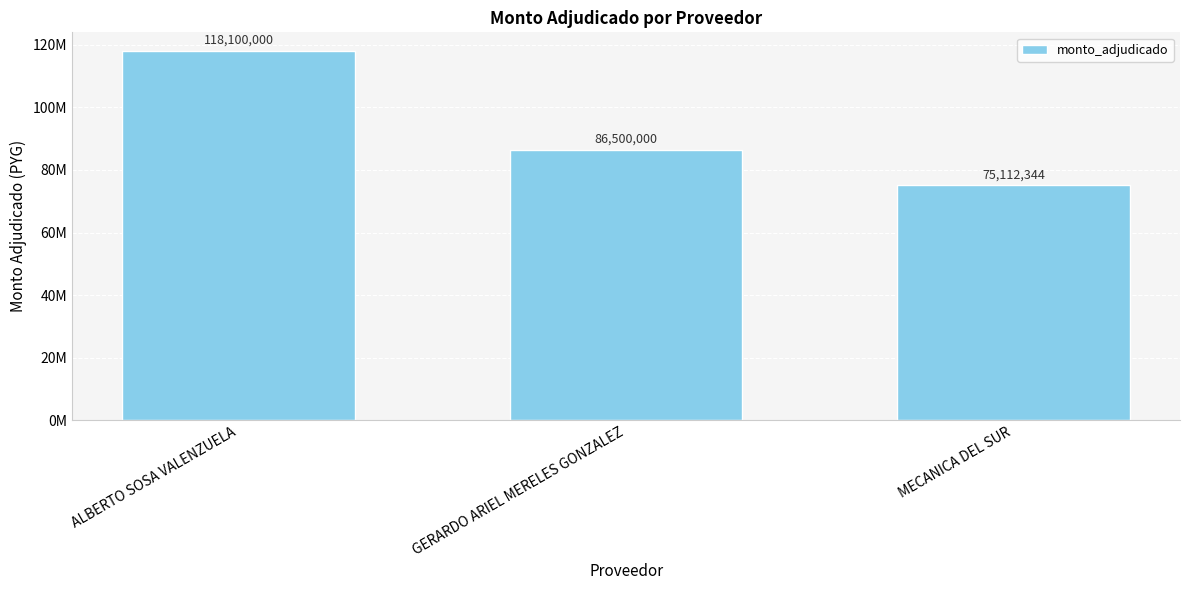

Are the bars horizontal?

No